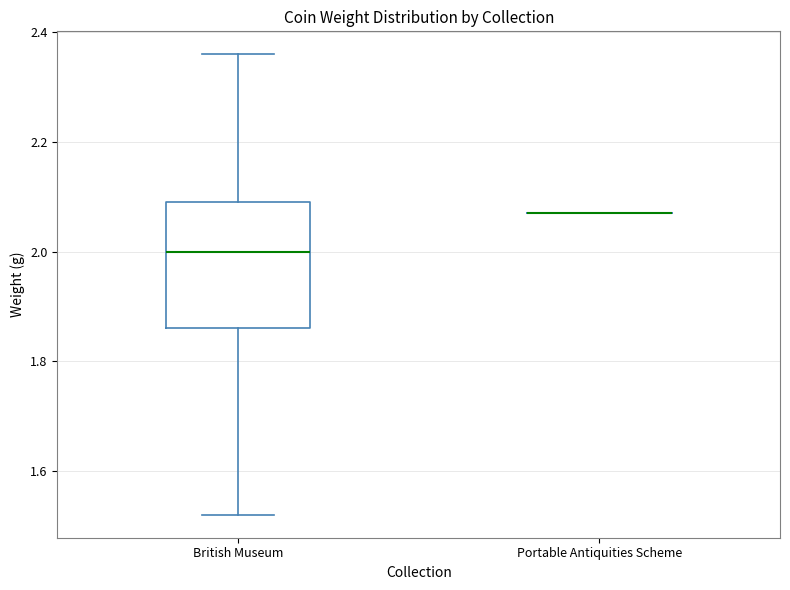

Where does the lower whisker of the box for British Museum end on the y-axis? The values are not printed on the chart, so give them approximately, as read against the axis.

1.52